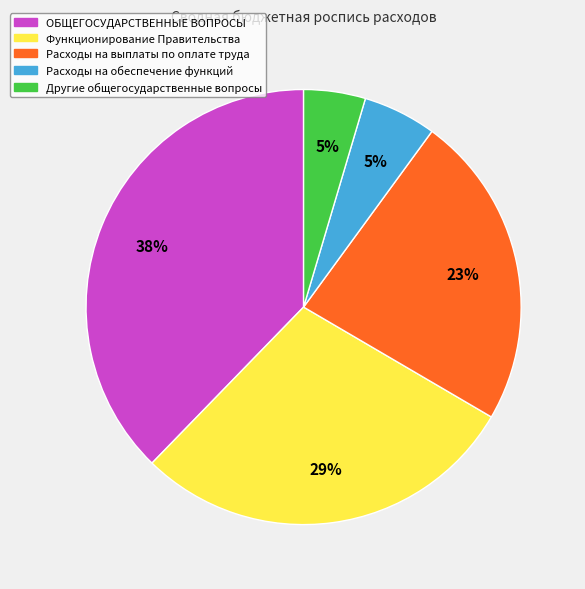

To the nearest percent, what is the average slice percentage?

20%